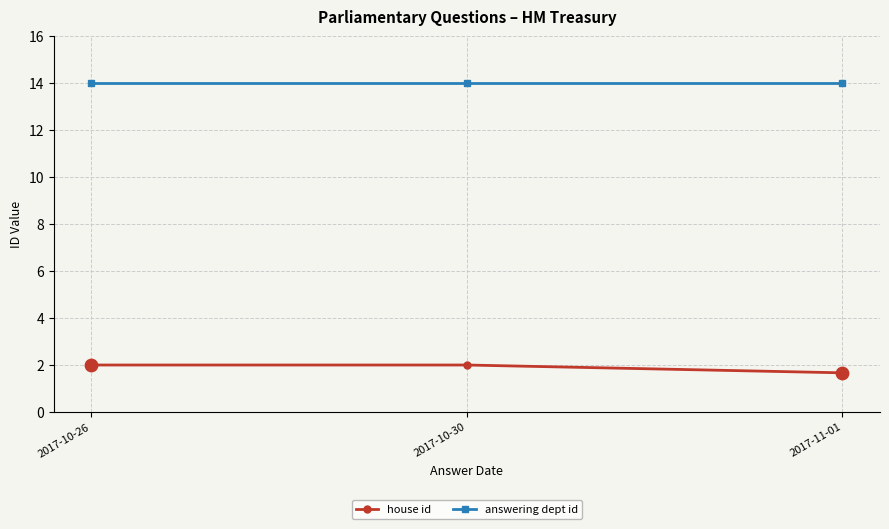

Is the value of answering dept id at 2017-11-01 greater than the value of house id at 2017-10-26?

Yes